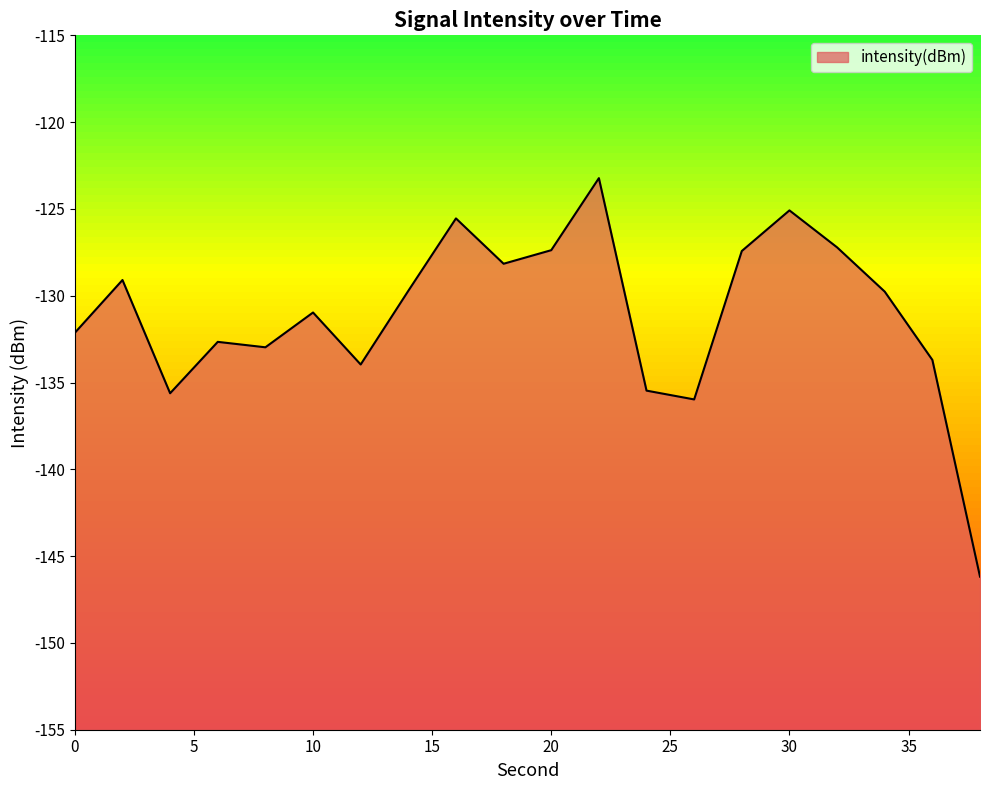

Which category has the highest value across all series?

22